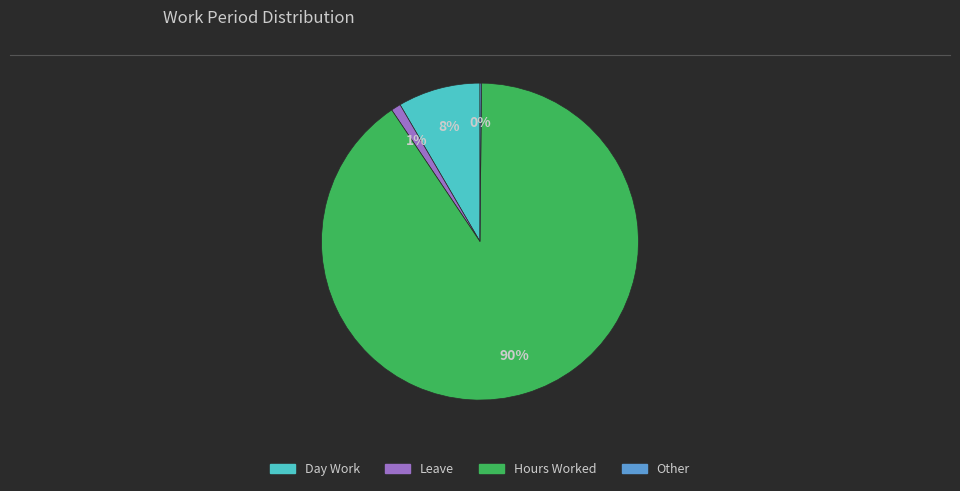

To the nearest percent, what is the average slice percentage?

25%